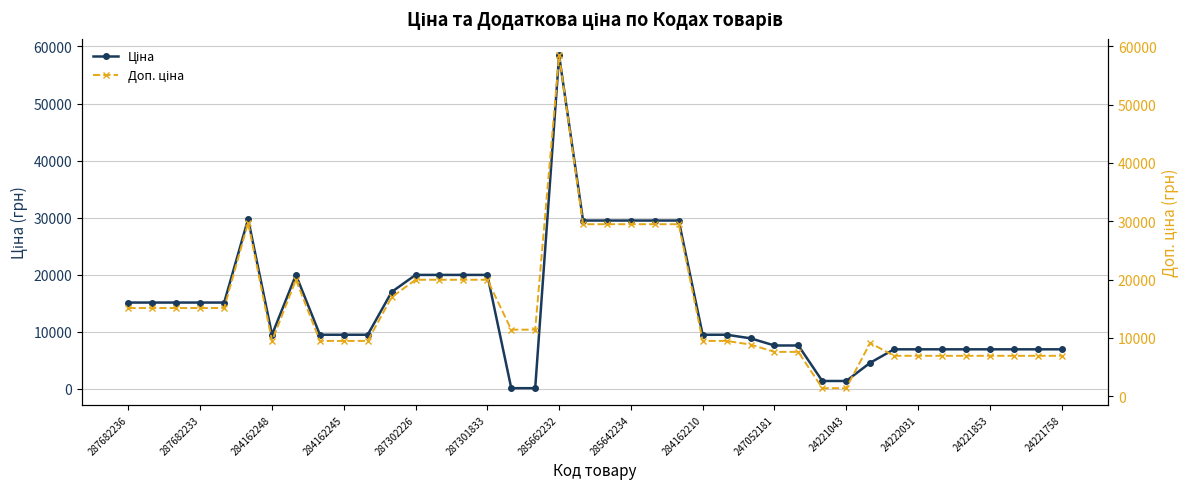

Reading left to right, transcribe all the data shown in this chart.

Ціна: 15120.0	15120.0	15120.0	15120.0	15120.0	29747.2	9480.1	19964.2	9480.1	9480.1	9480.1	16976.3	19964.2	19964.2	19964.2	19964.2	114.1	114.1	58426.5	29491.5	29491.5	29491.5	29491.5	29491.5	9480.1	9480.1	8856.7	7596.5	7596.5	1375.4	1375.4	4561.9	6925.7	6925.7	6925.7	6925.7	6925.7	6925.7	6925.7	6925.7
Доп. ціна: 15120.0	15120.0	15120.0	15120.0	15120.0	29747.2	9480.1	19964.2	9480.1	9480.1	9480.1	16976.3	19964.2	19964.2	19964.2	19964.2	11410.0	11410.0	58426.5	29491.5	29491.5	29491.5	29491.5	29491.5	9480.1	9480.1	8856.7	7596.5	7596.5	1375.0	1375.0	9123.7	6925.7	6925.7	6925.7	6925.7	6925.7	6925.7	6925.7	6925.7